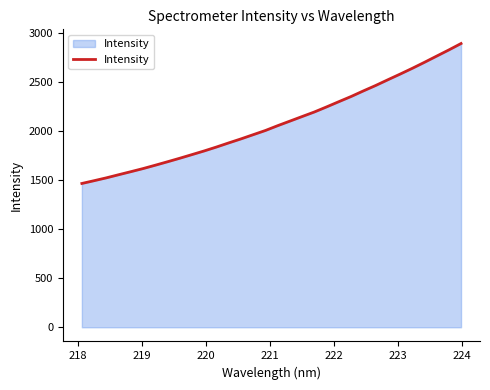

True or false: the data has more than 0 interior local peaks.

False